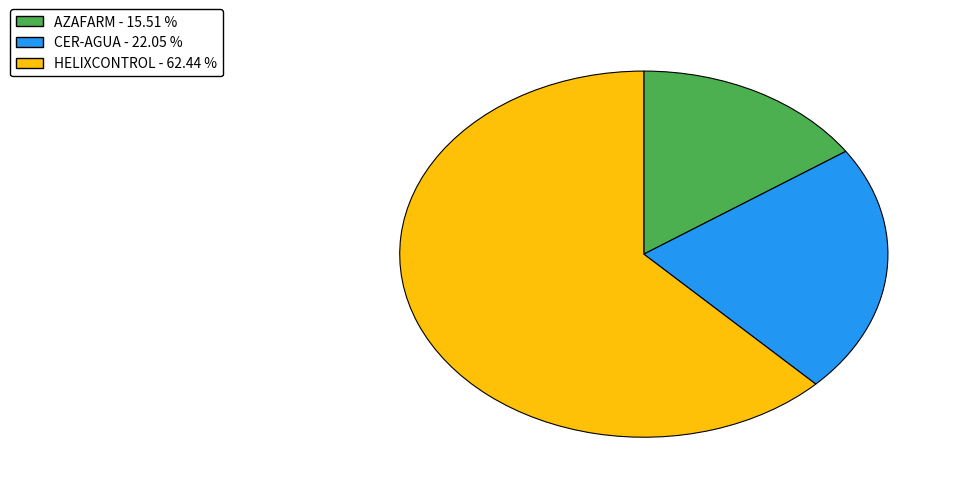

Rank the categories by value from highest to lowest.

HELIXCONTROL, CER-AGUA, AZAFARM